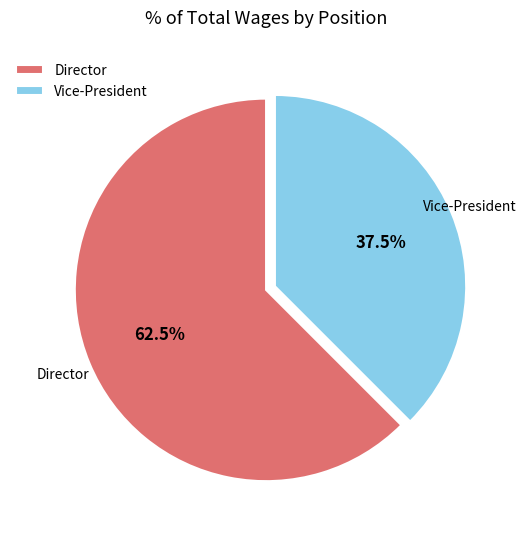

How many slices are in this pie chart?

2